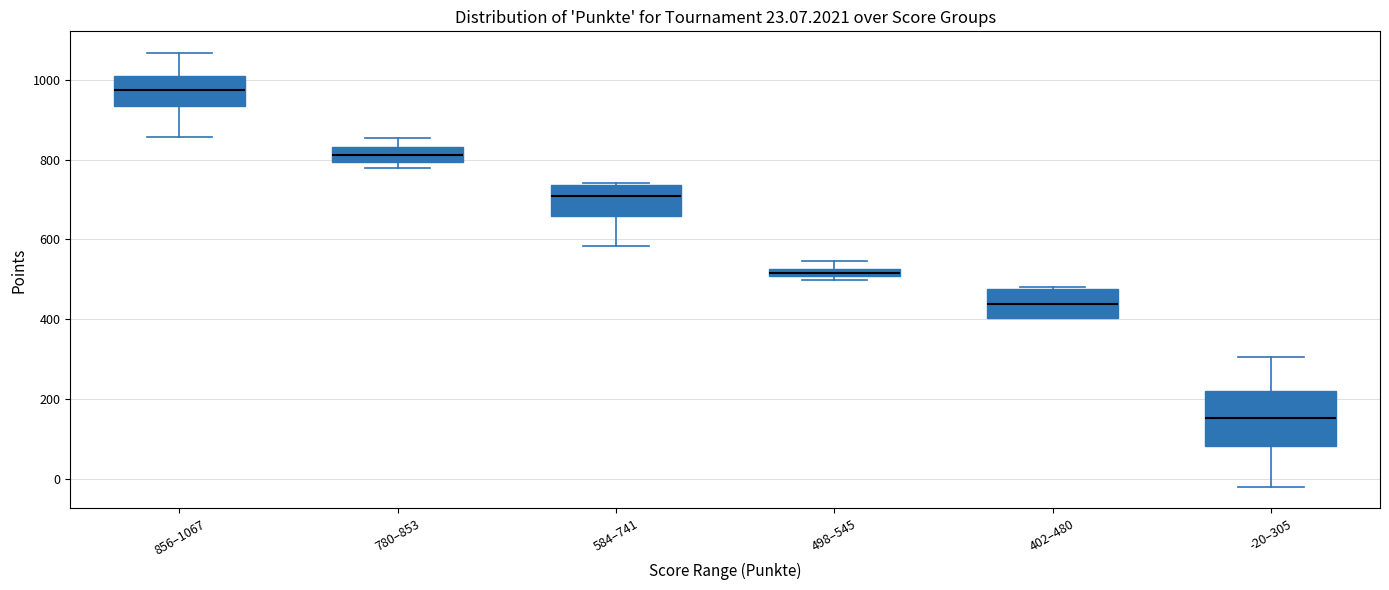

Where is the upper edge of the box for 584–741 on the y-axis? The values are not printed on the chart, so give them approximately, as read against the axis.

740